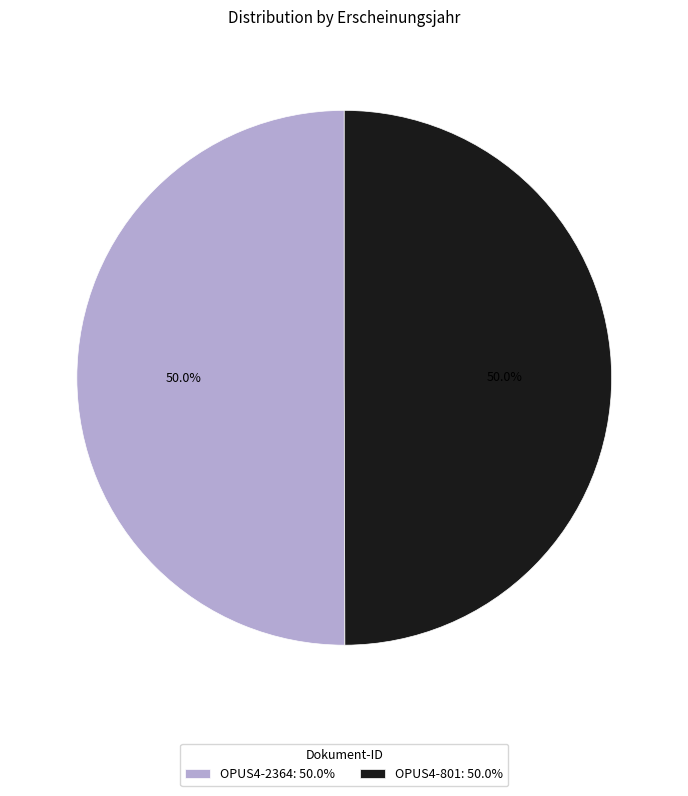

How many segments does this pie chart have?

2